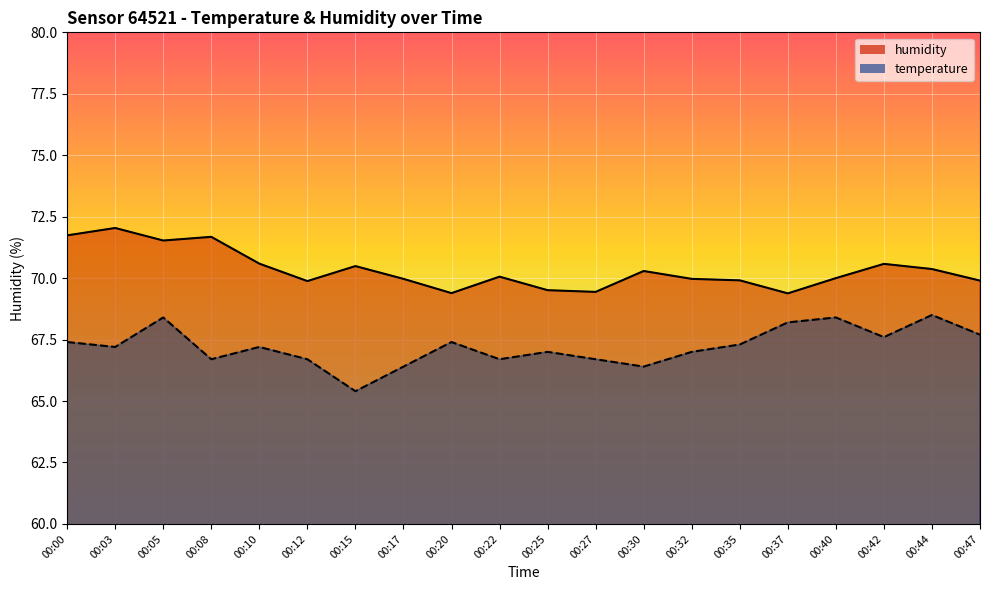

How many data points in humidity_line are above 70?

10